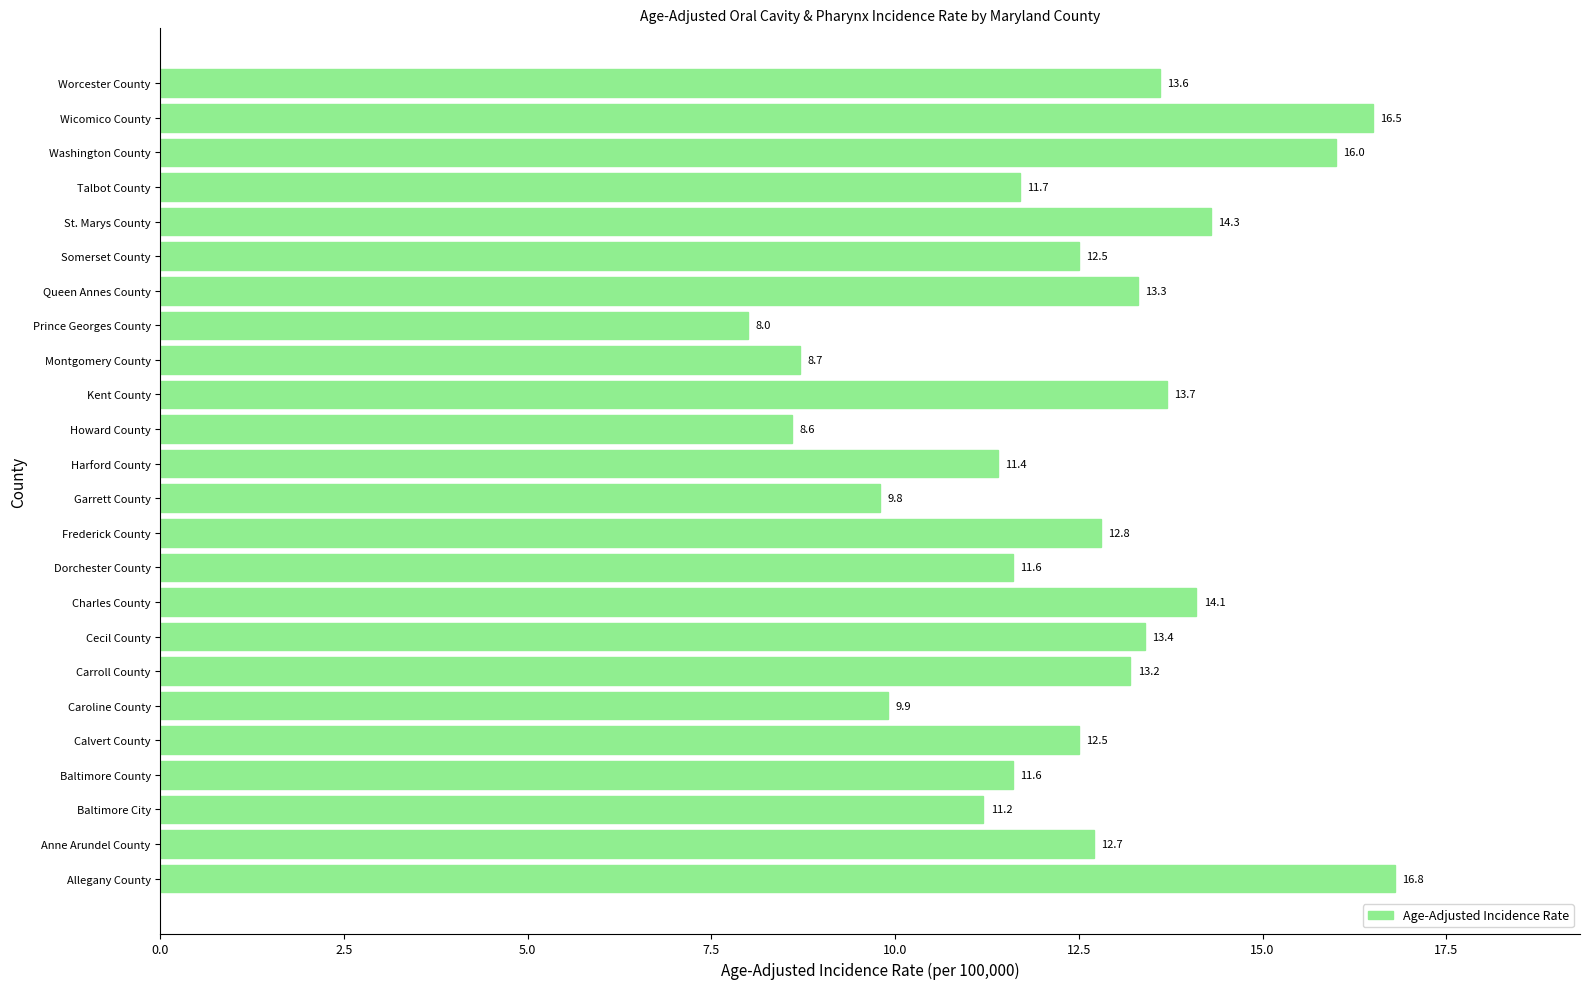

Where is the data nearest to the value 12?

Talbot County